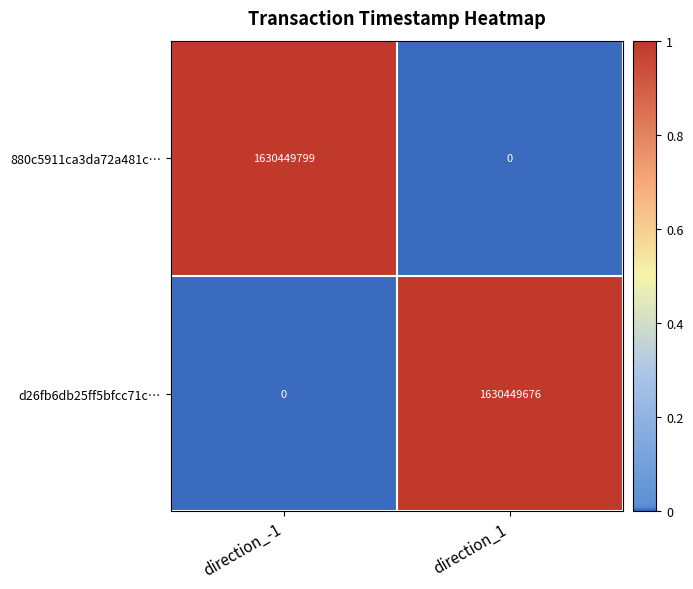

Reading left to right, transcribe all the data shown in this chart.

880c5911ca3da72a481c…: 1630449799	0
d26fb6db25ff5bfcc71c…: 0	1630449676